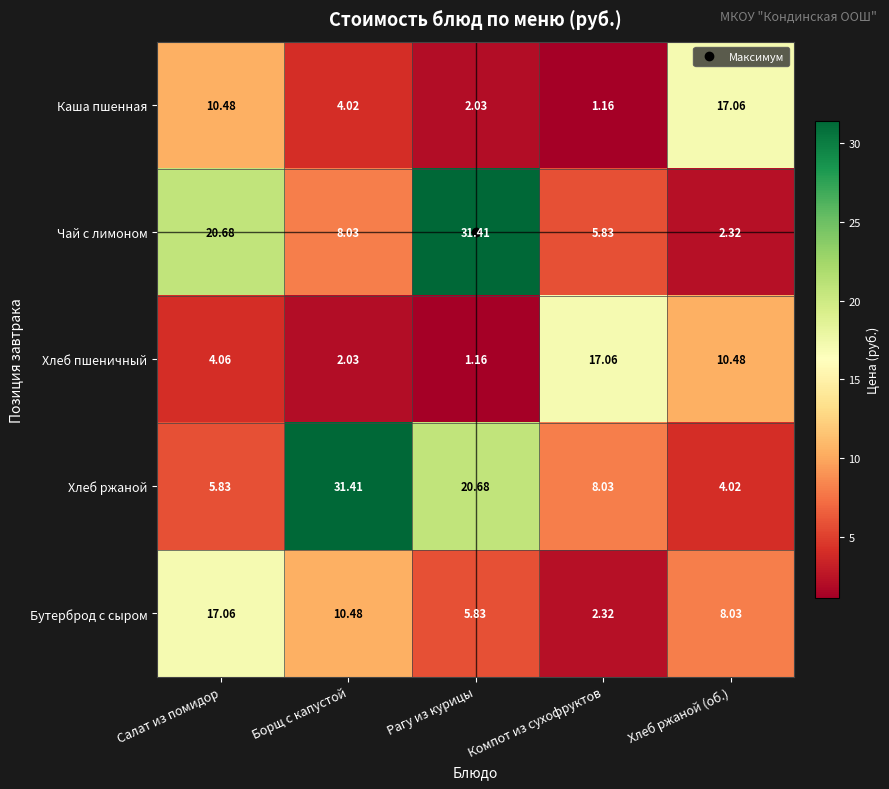

Is the value of Хлеб пшеничный at Хлеб ржаной (об.) greater than the value of Чай с лимоном at Рагу из курицы?

No